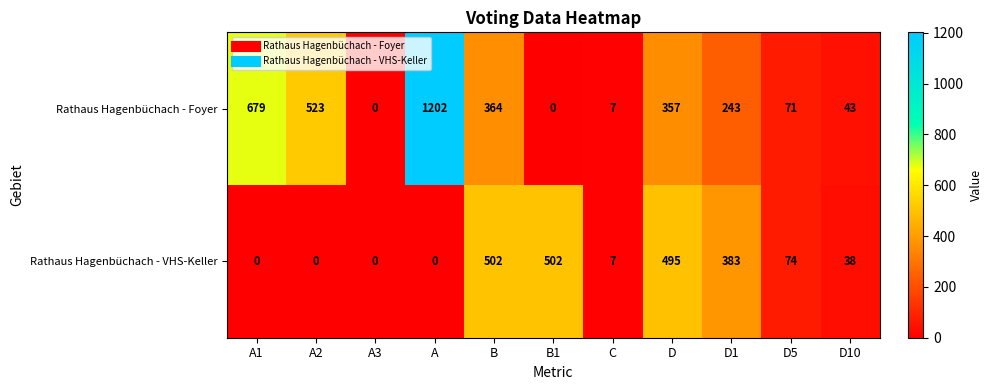

At which label does Rathaus Hagenbüchach - Foyer first exceed 243?

A1